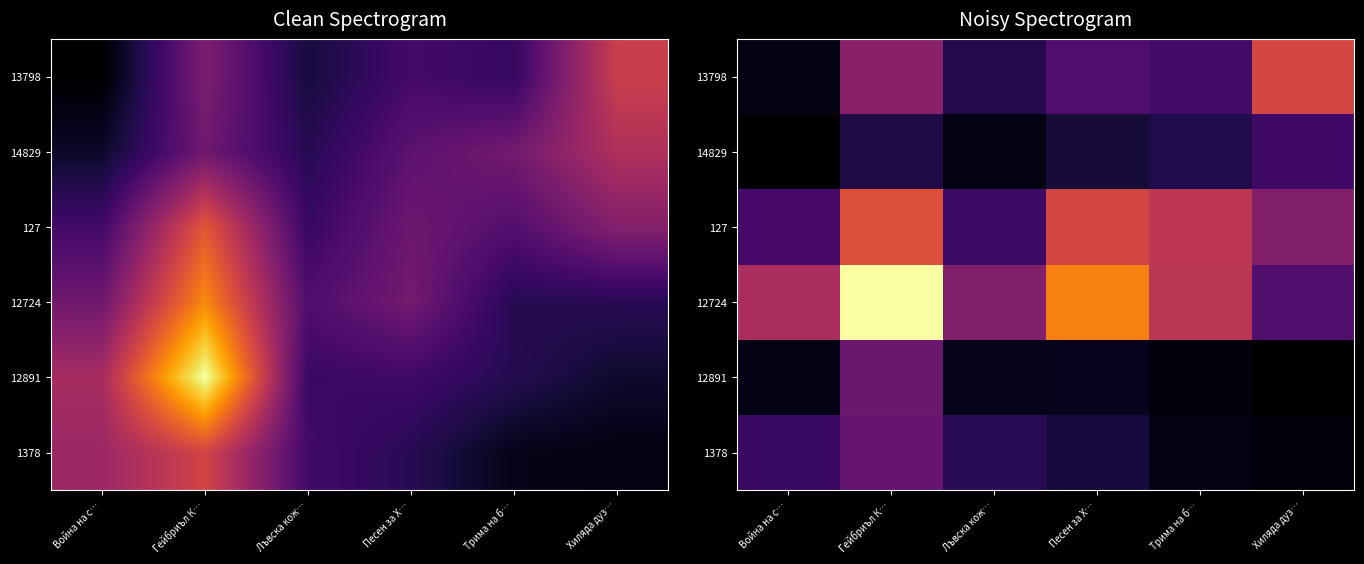

At which label does 13798 first exceed 132?

Гейбриъл К…